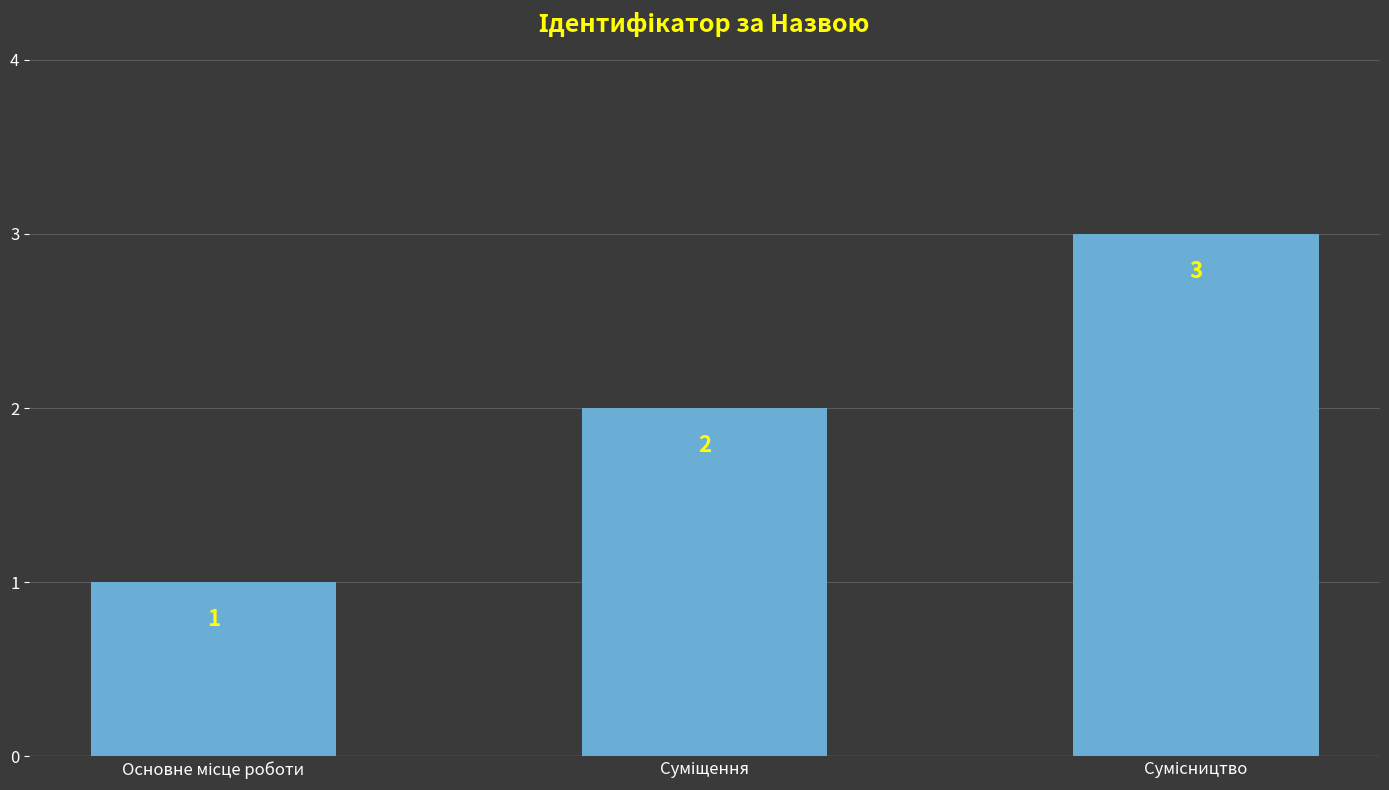

What is the difference between the maximum and second lowest values?

1